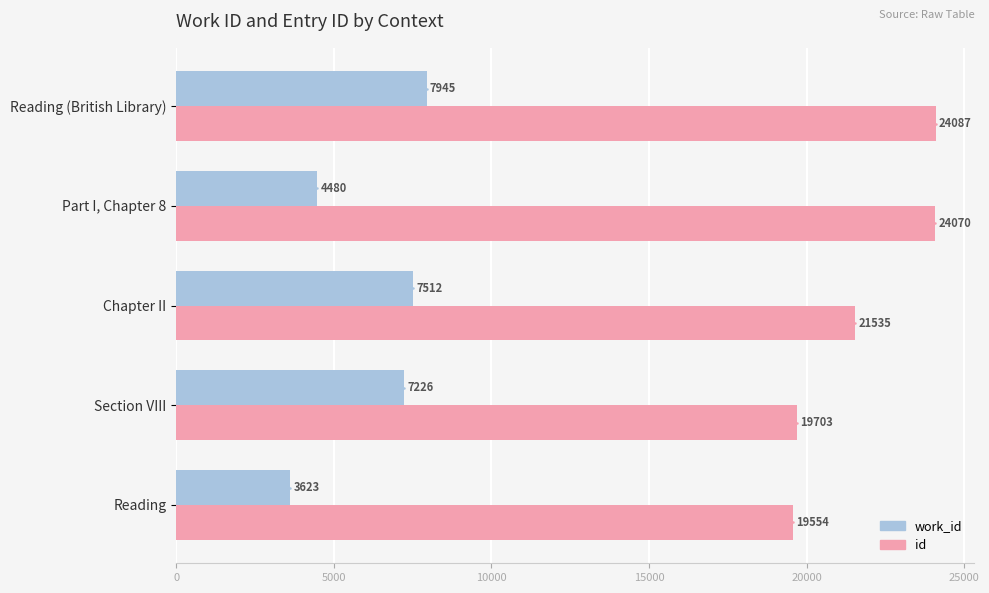

Read the work_id value at Chapter II.

7512